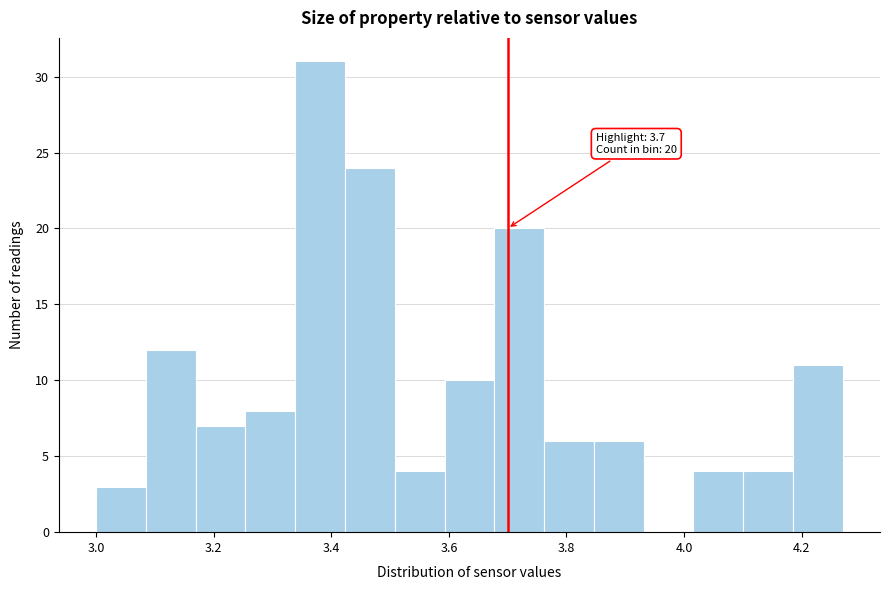

Which range on the x-axis has the tallest bar?

3.34 to 3.42